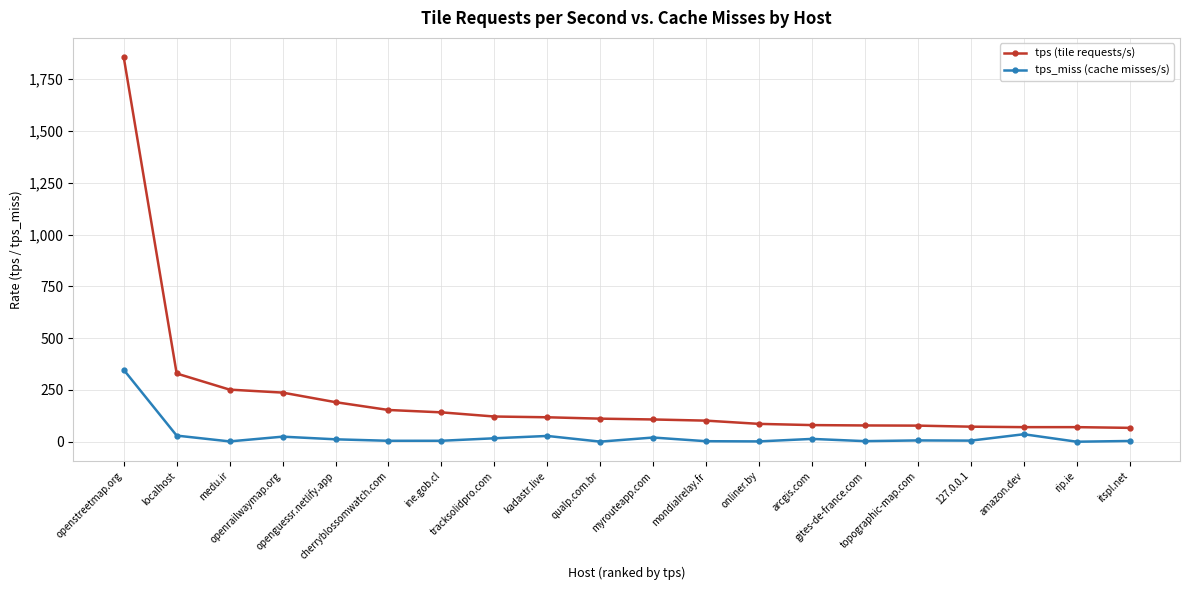

Is the value of tps_miss (cache misses/s) at tracksolidpro.com greater than the value of tps (tile requests/s) at itspl.net?

No